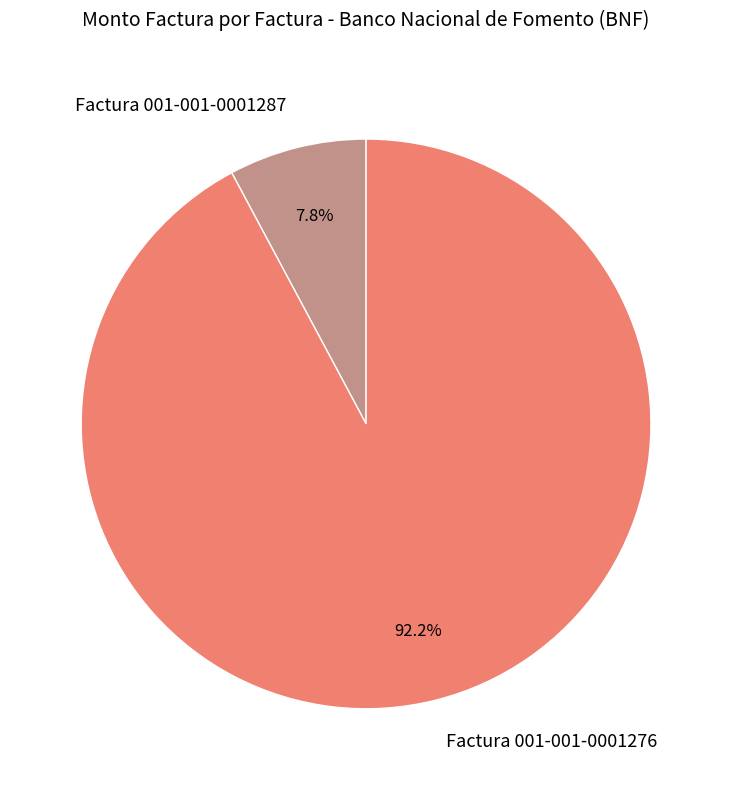

Is the sum of Factura 001-001-0001287 and Factura 001-001-0001276 greater than half?

Yes